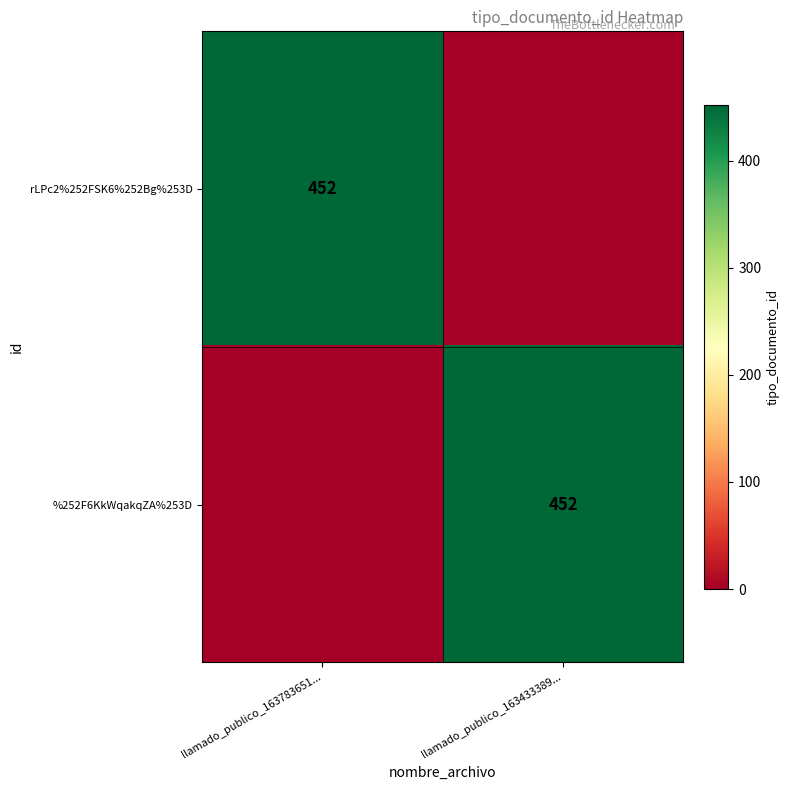

The value of rLPc2%252FSK6%252Bg%253D at llamado_publico_163783651... is 770. True or false?

False